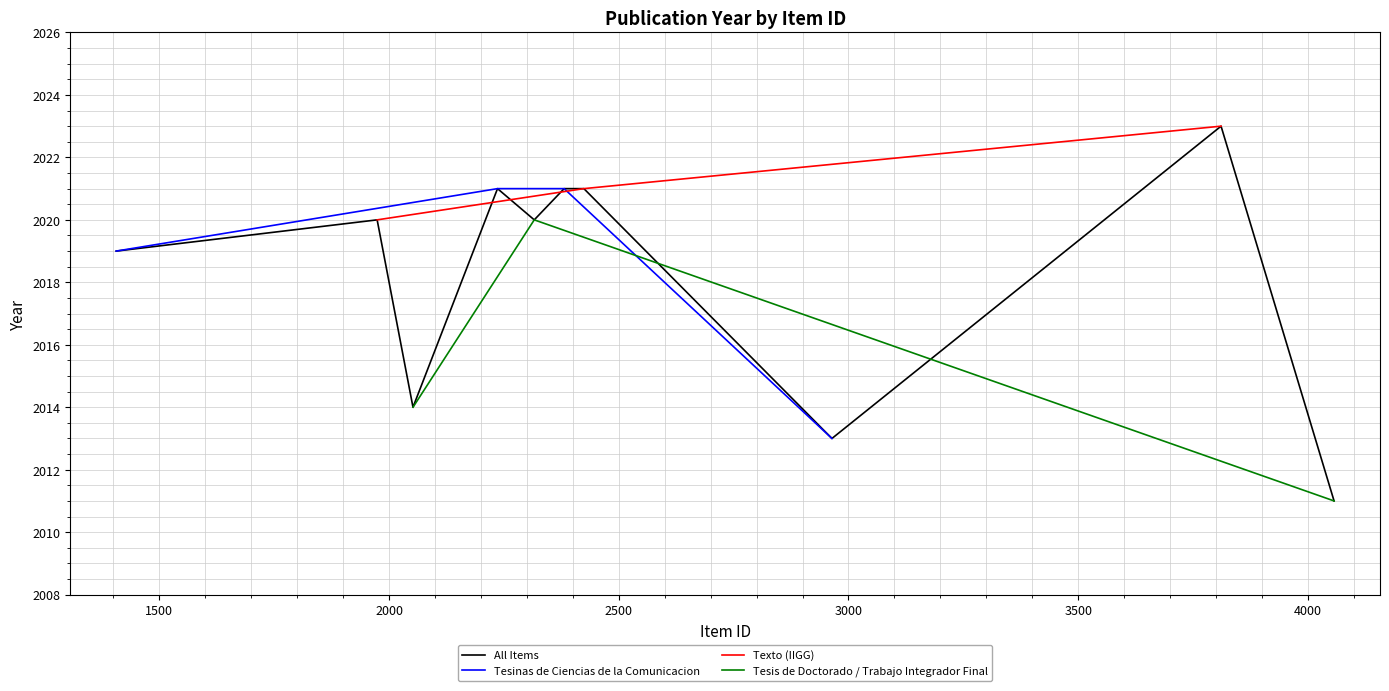

True or false: Tesinas de Ciencias de la Comunicacion and Trabajo Integrador Final intersect in this chart.

True